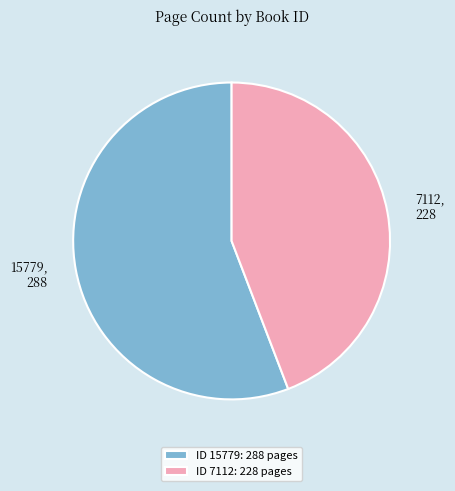

Is the sum of 7112 and 15779 greater than half?

Yes